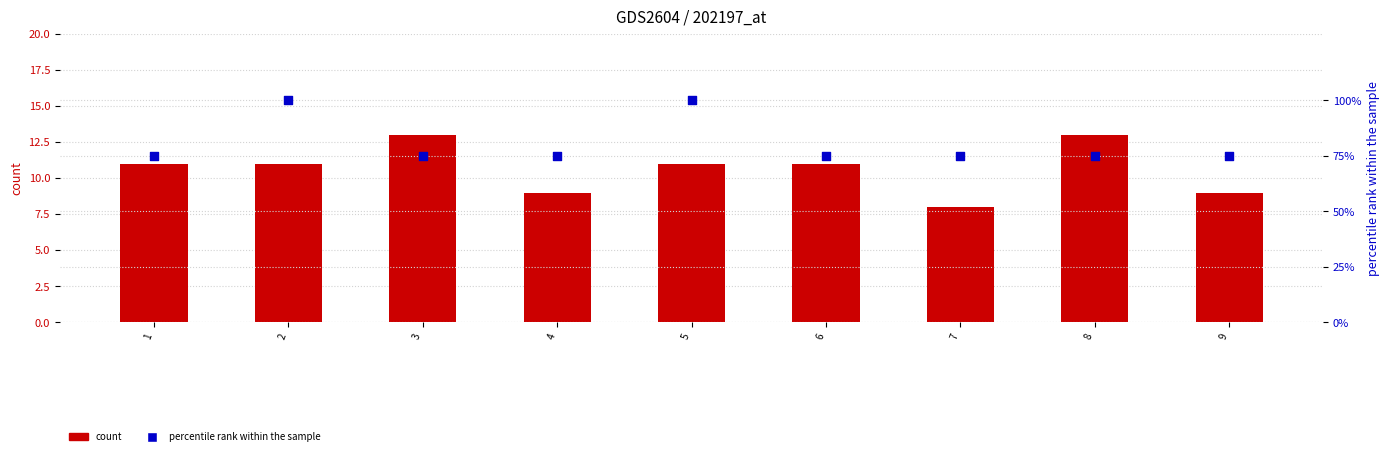

Which series contains the highest Y value?

percentile rank within the sample